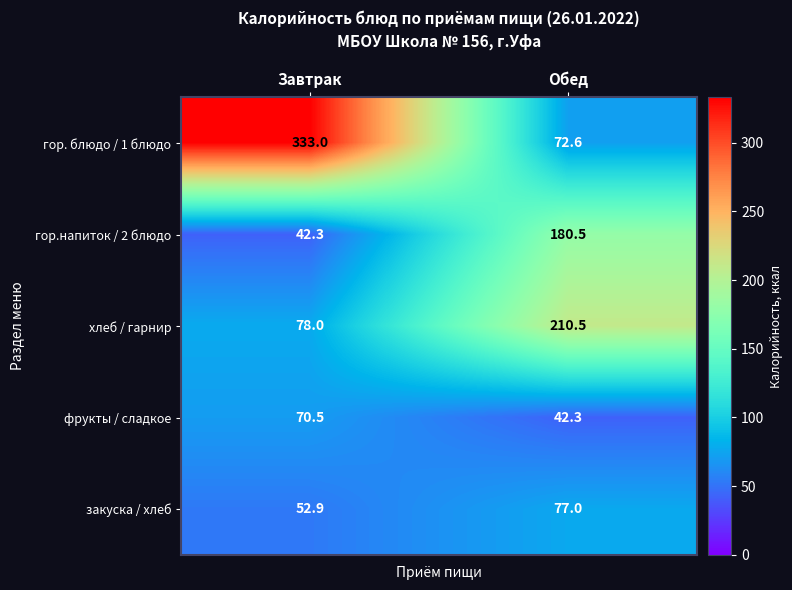

Which series has the largest total across all categories?

гор. блюдо / 1 блюдо